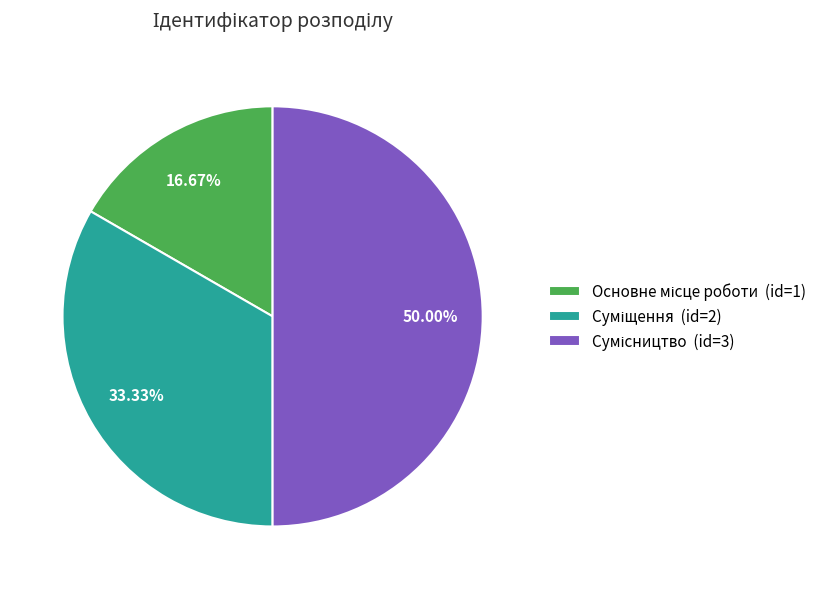

Which category has the biggest portion of the pie?

Сумісництво